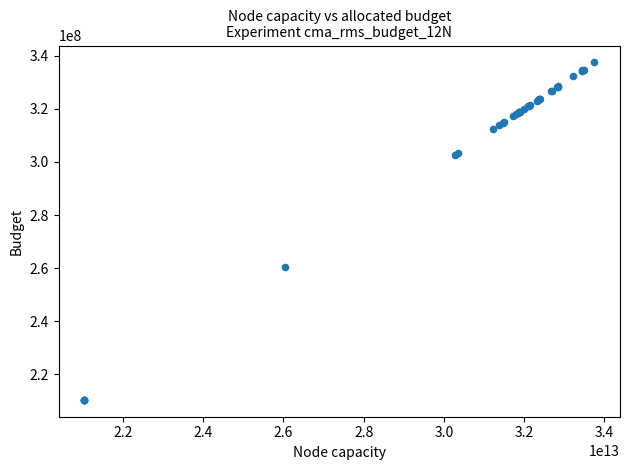

What Y value in the scatter plot is closest to 273930375?

260302559